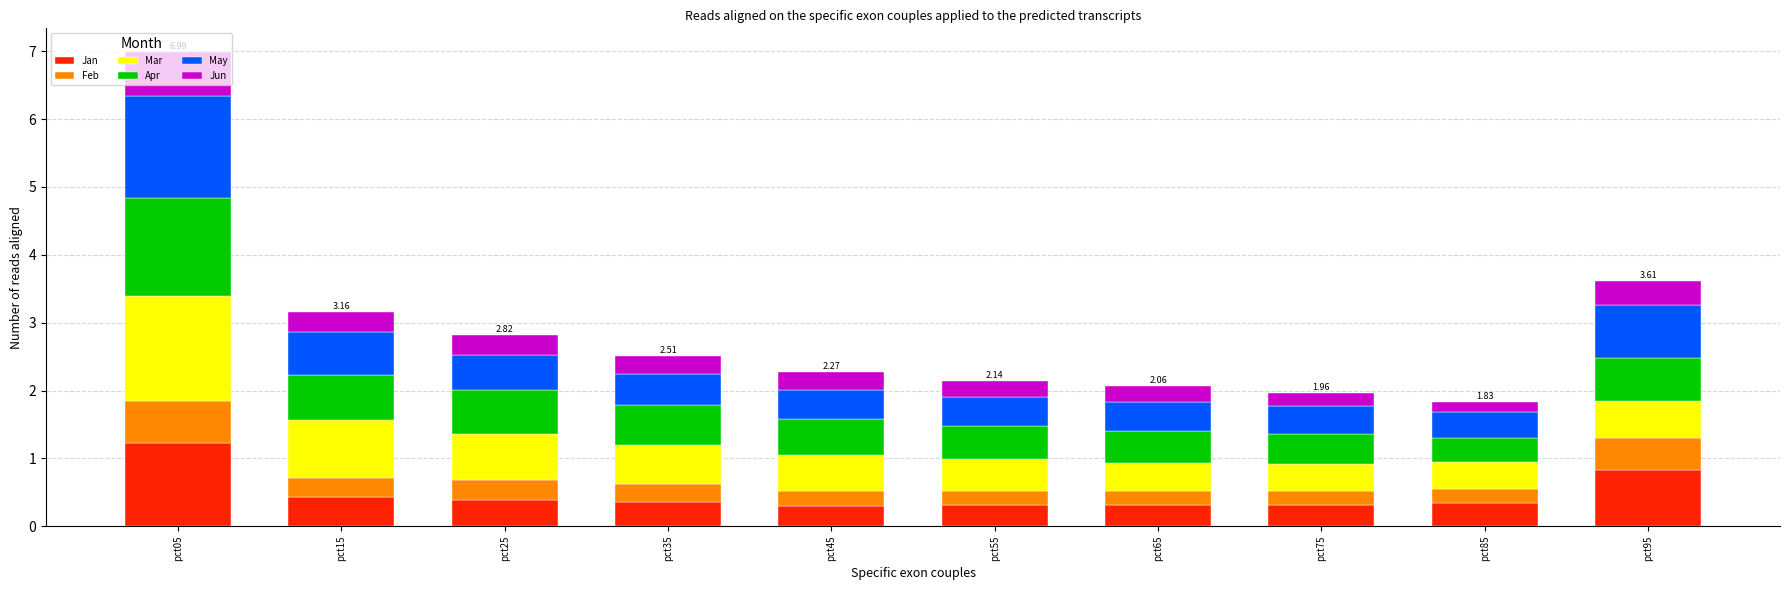

What is the sum of the Jan values at pct55 and pct25?

0.7